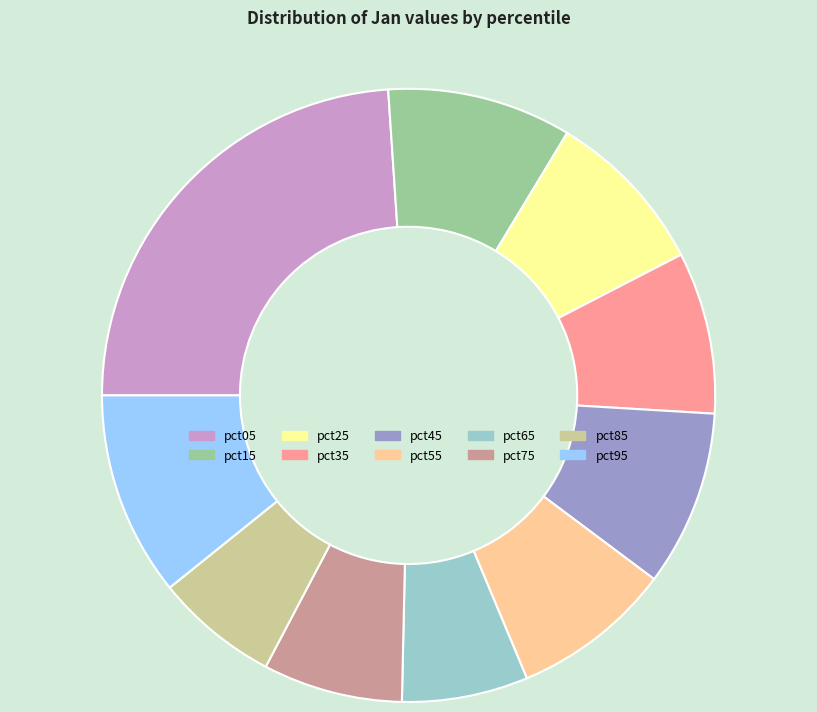

Does pct35 represent more than half of the total?

No